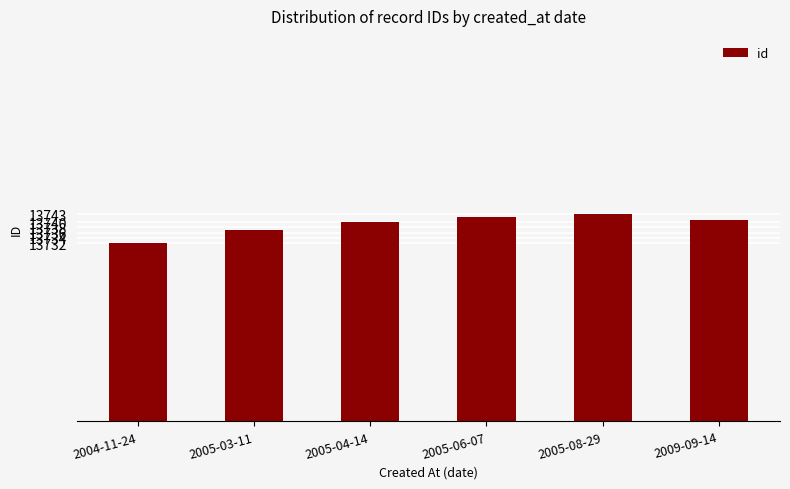

What is the ratio of the value at 2004-11-24 to the value at 2005-04-14?

1.0